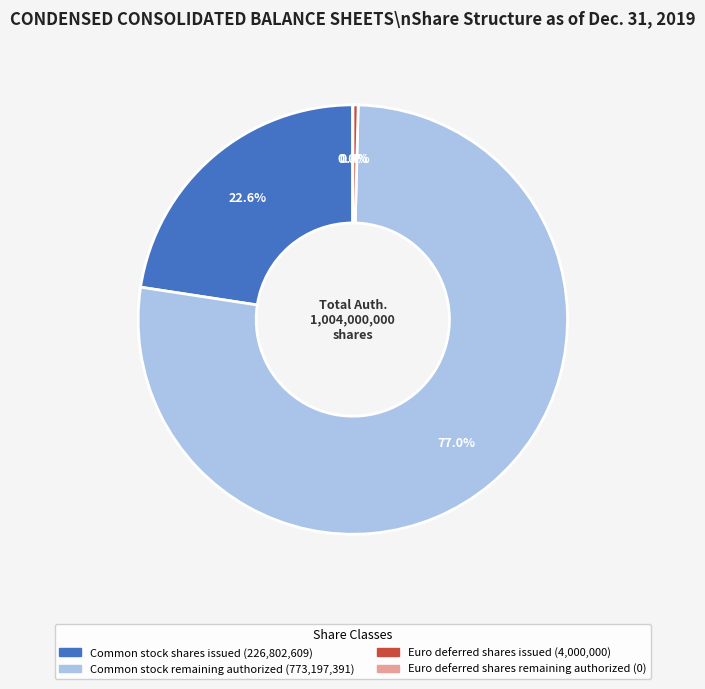

Does Common stock, shares authorized represent more than half of the total?

Yes